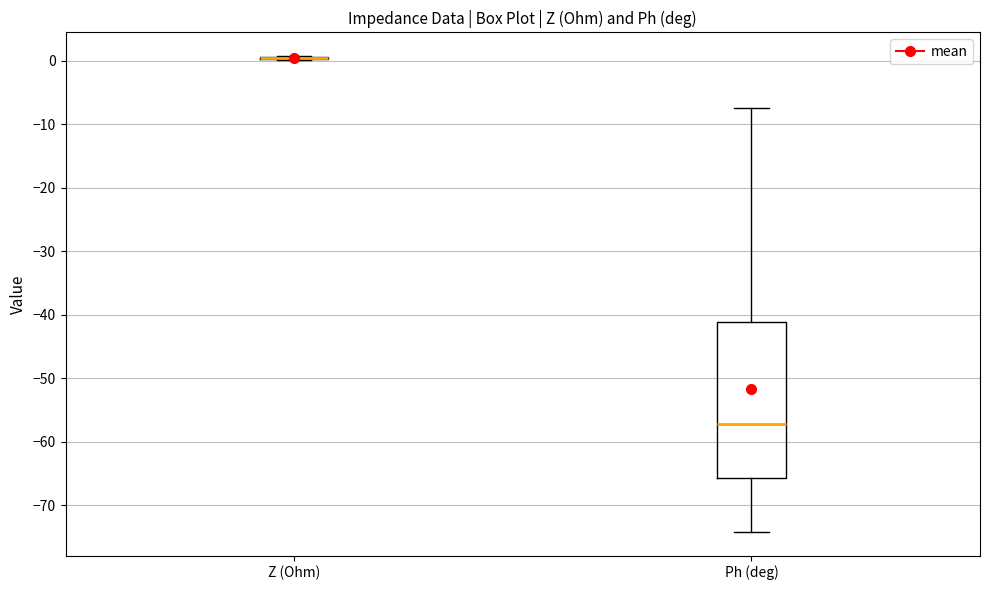

Reading left to right, transcribe this box plot: for each box, give where its median line is, the range the box spans, and where its two whiskers end, as read against the y-axis. The values are not printed on the chart, so give them approximately, as read against the axis.

Z (Ohm): box collapsed to a line at 0, whiskers 0 to 1
Ph (deg): median -57, box -66 to -41, whiskers -74 to -8